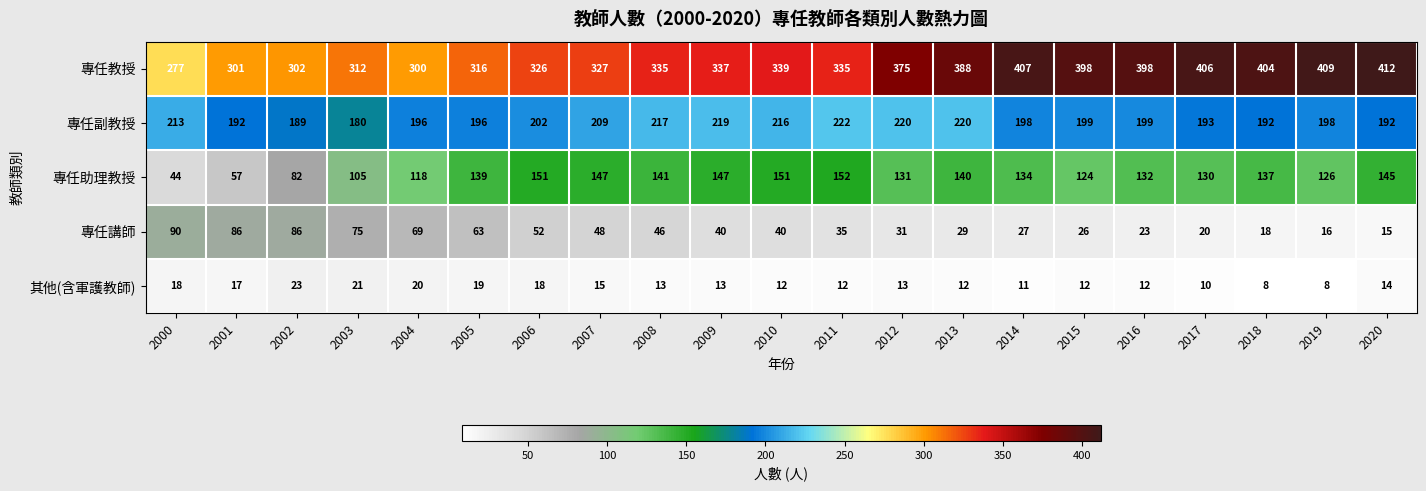

What is the spread (max minus min) of values at 2006?

308